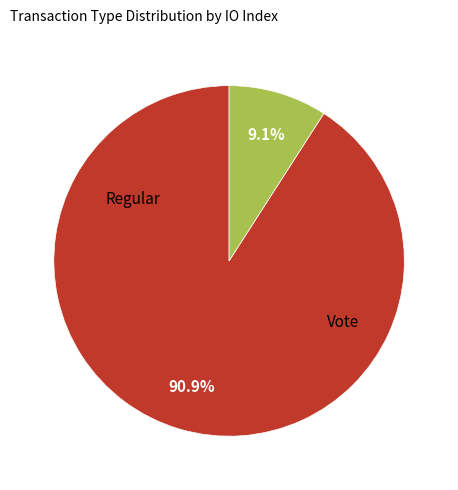

Is there any slice that represents more than half of the pie?

Yes